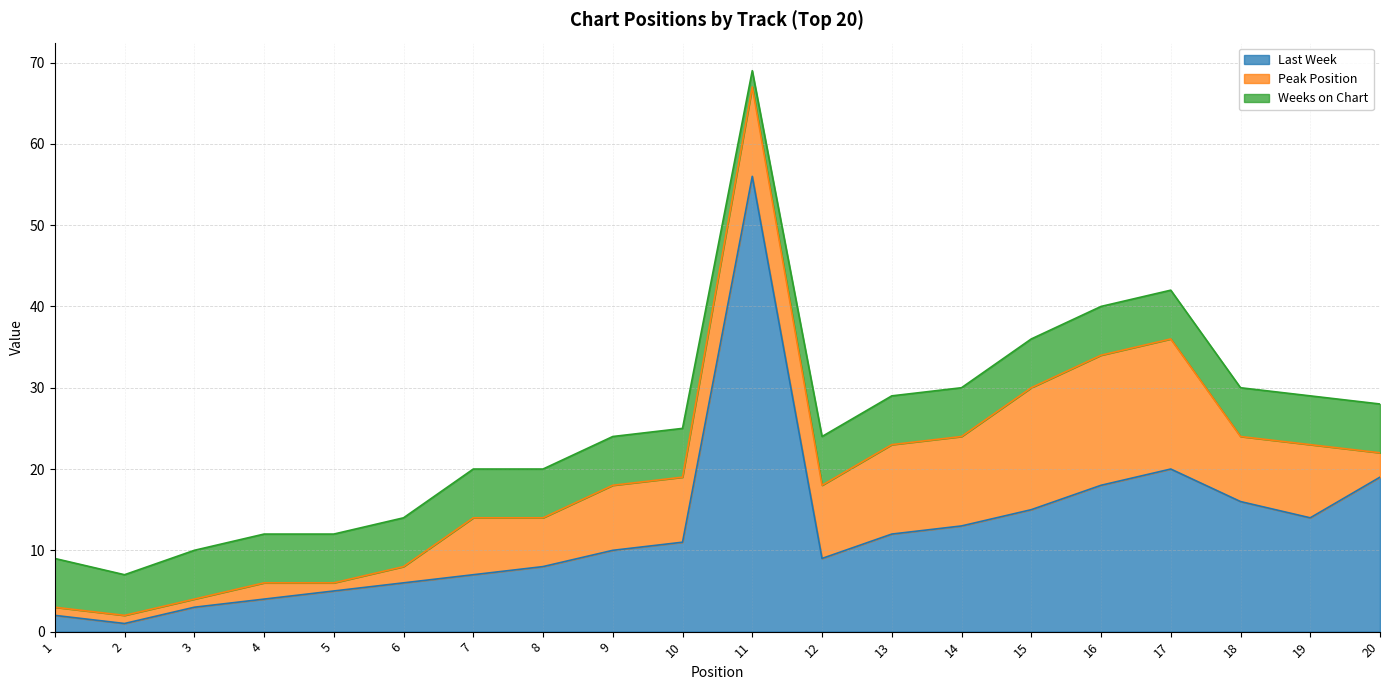

The value of Last Week at 9 is 13. True or false?

False